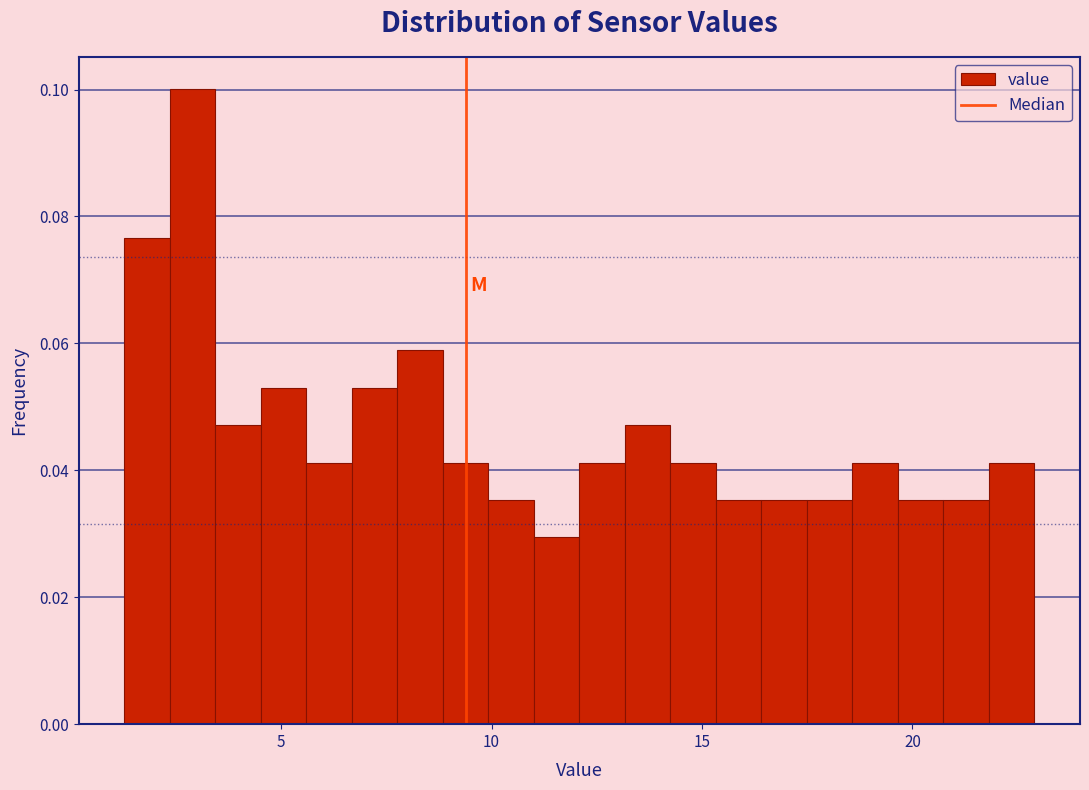

Around what value on the x-axis is the tallest bar? Give the approximate position of its centre, as read against the axis.

3.0